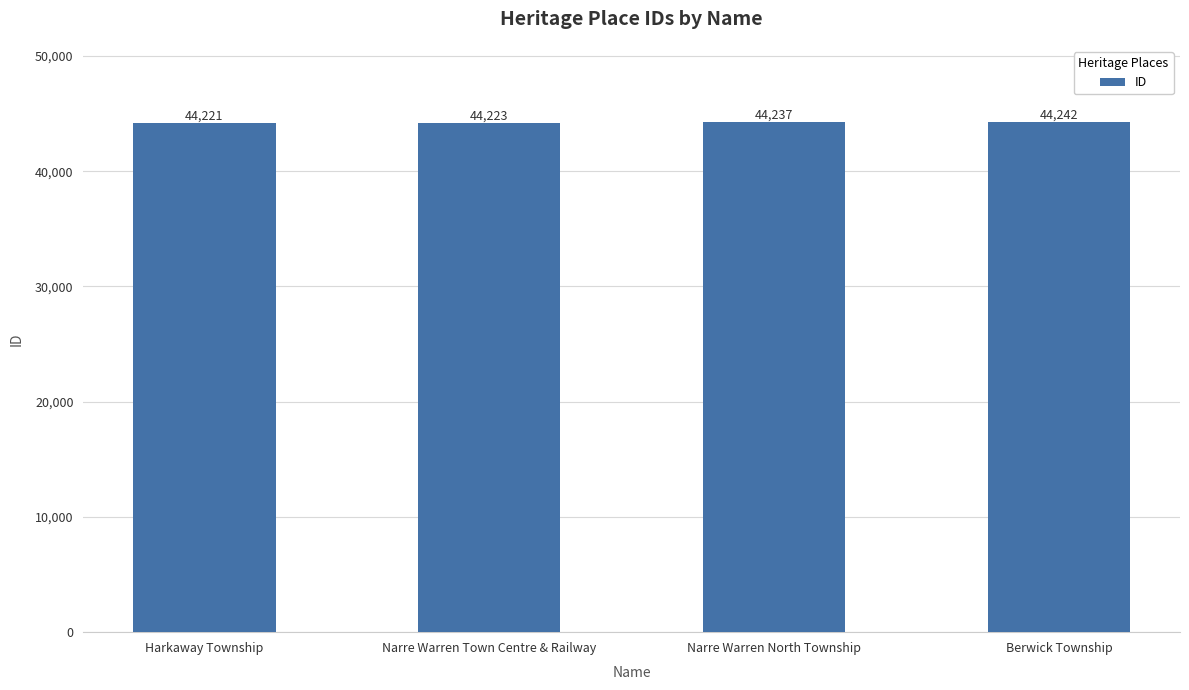

Rank the categories by value from lowest to highest.

Harkaway Township, Narre Warren Town Centre & Railway, Narre Warren North Township, Berwick Township